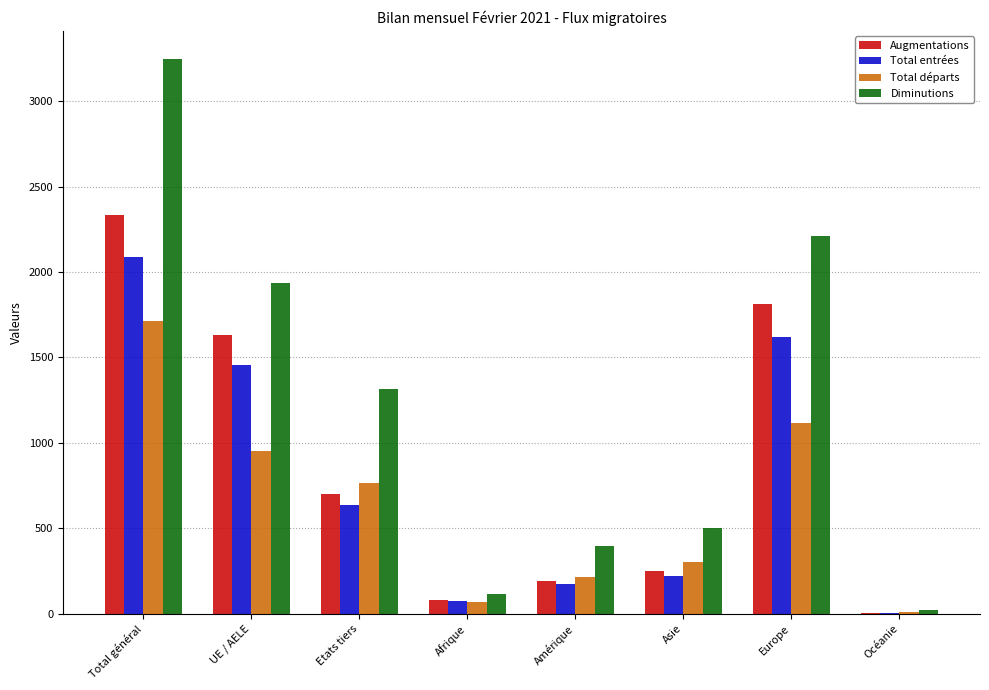

Reading left to right, list all the values displayed in this chart.

Augmentations: 2336	1633	703	80	191	249	1812	4
Total entrées: 2089	1454	635	75	173	218	1619	4
Total départs: 1714	951	763	70	216	302	1118	8
Diminutions: 3249	1935	1314	115	397	502	2212	23